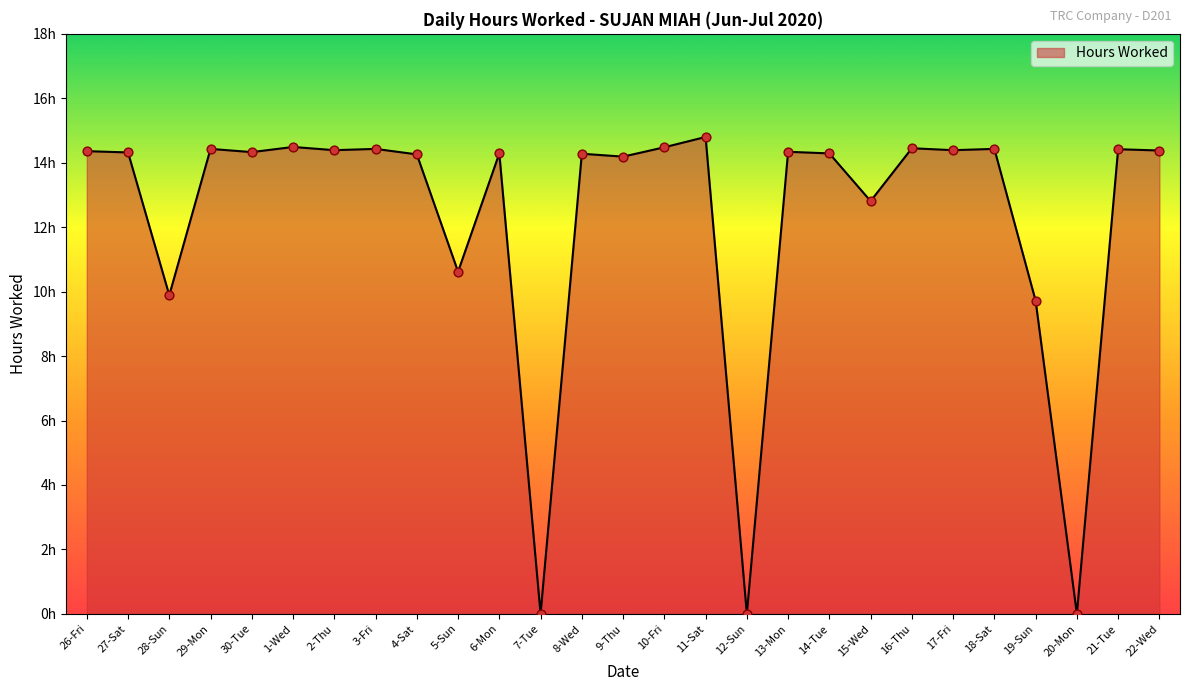

What is the change in value from 2-Thu to 9-Thu?

-0.2